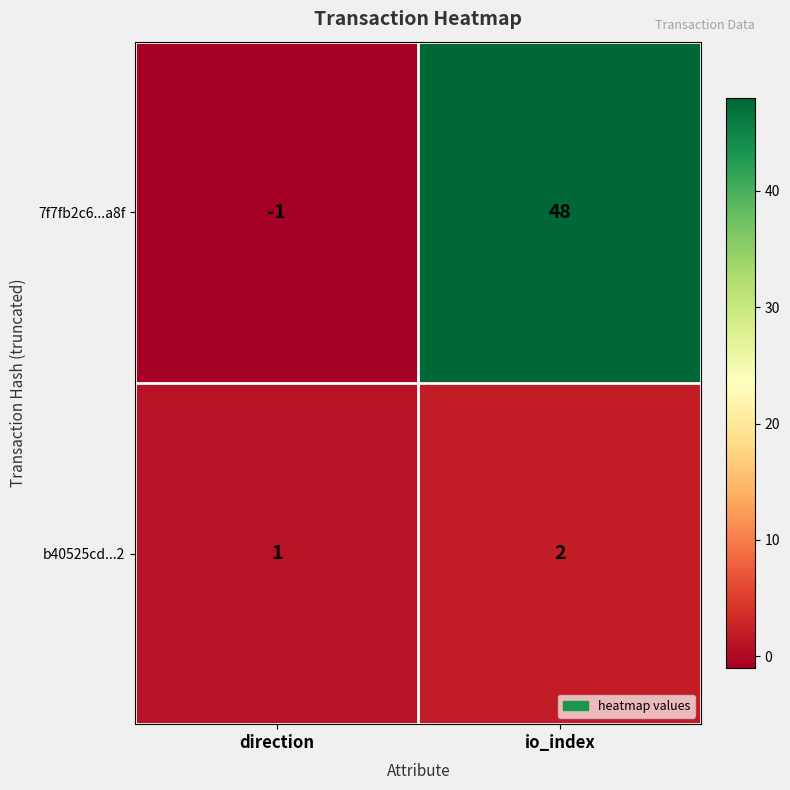

At which label is 7f7fb2c6...a8f closest to 23?

direction